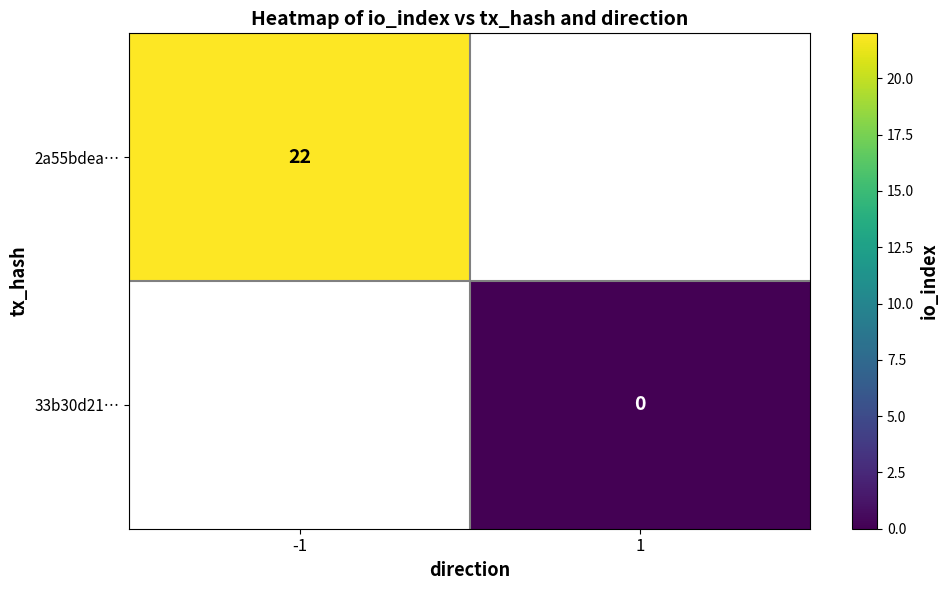

How many data points does each series have?

2